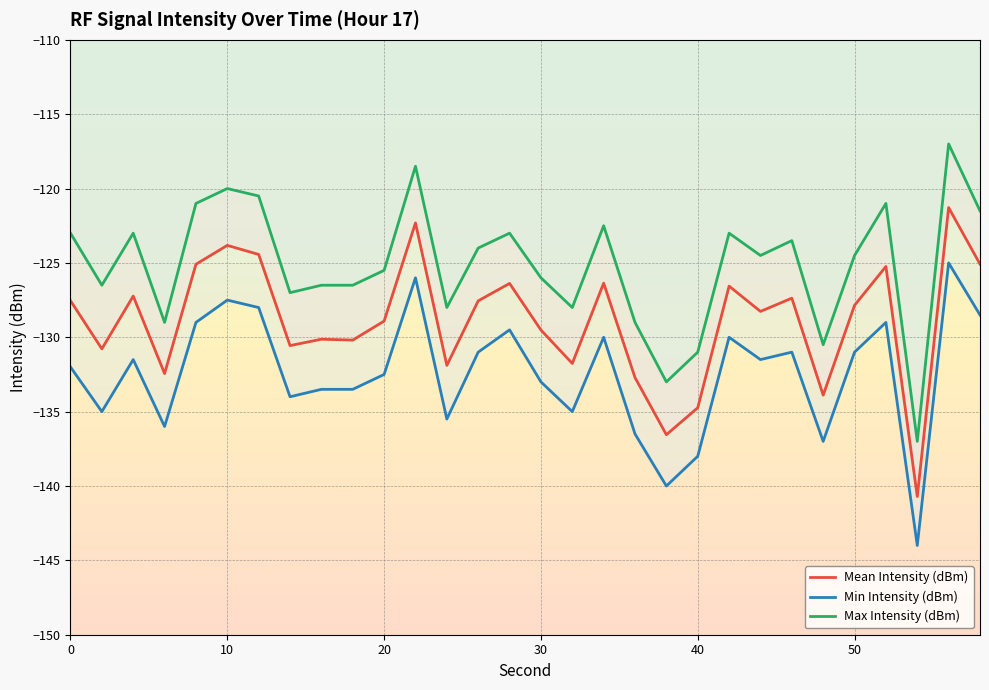

Rank the series by their average value, from lowest to highest.

Min Intensity (dBm), Mean Intensity (dBm), Max Intensity (dBm)